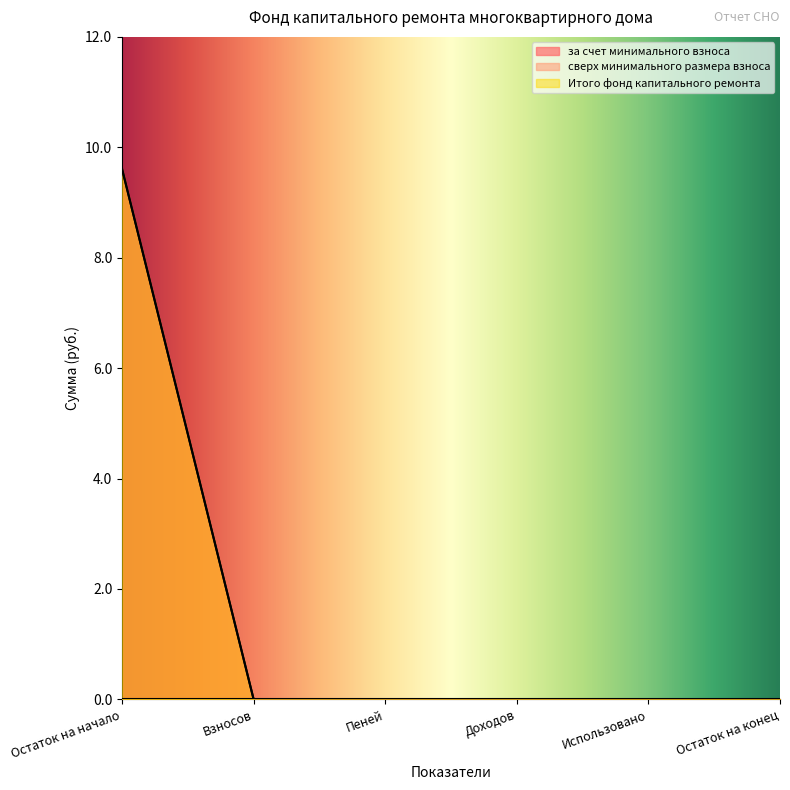

What is the label of the 1st point from the left?

Остаток на начало